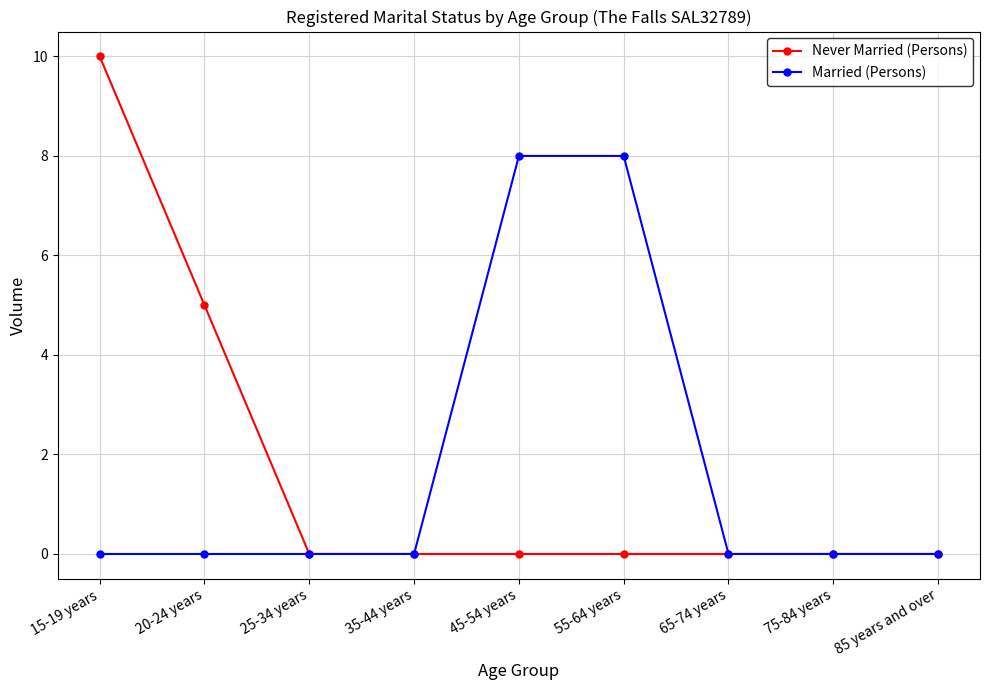

What position from the right is 15-19 years?

9